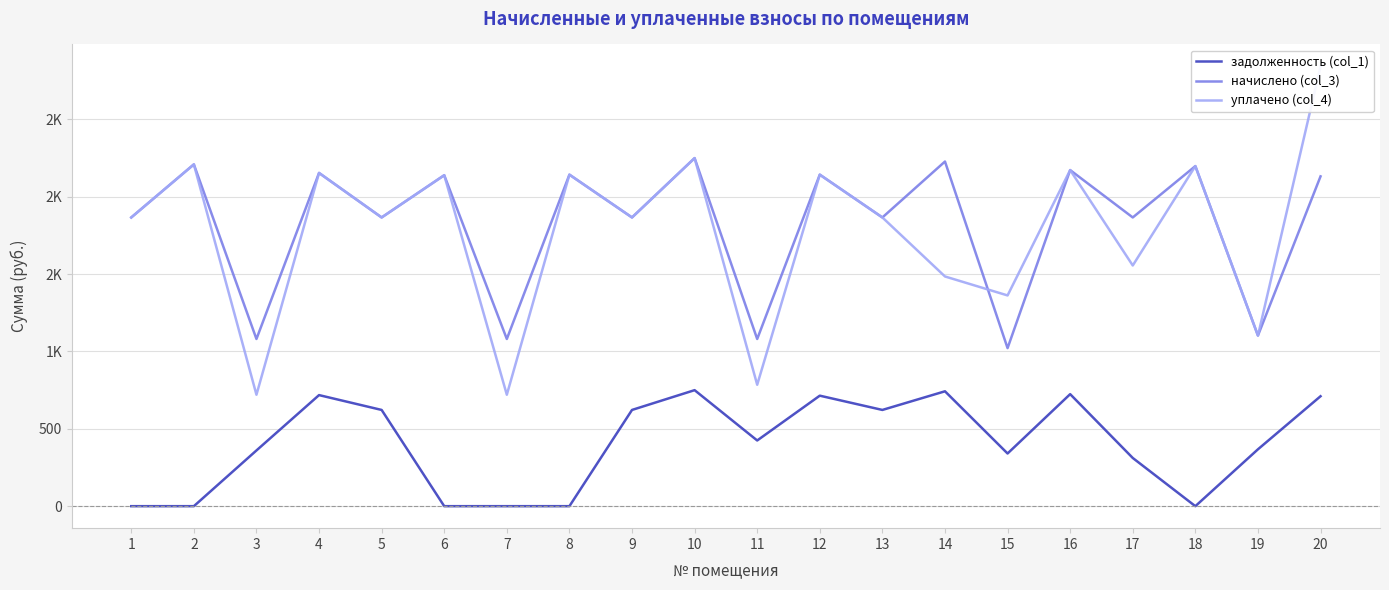

At which label does уплачено (col_4) reach its peak?

20